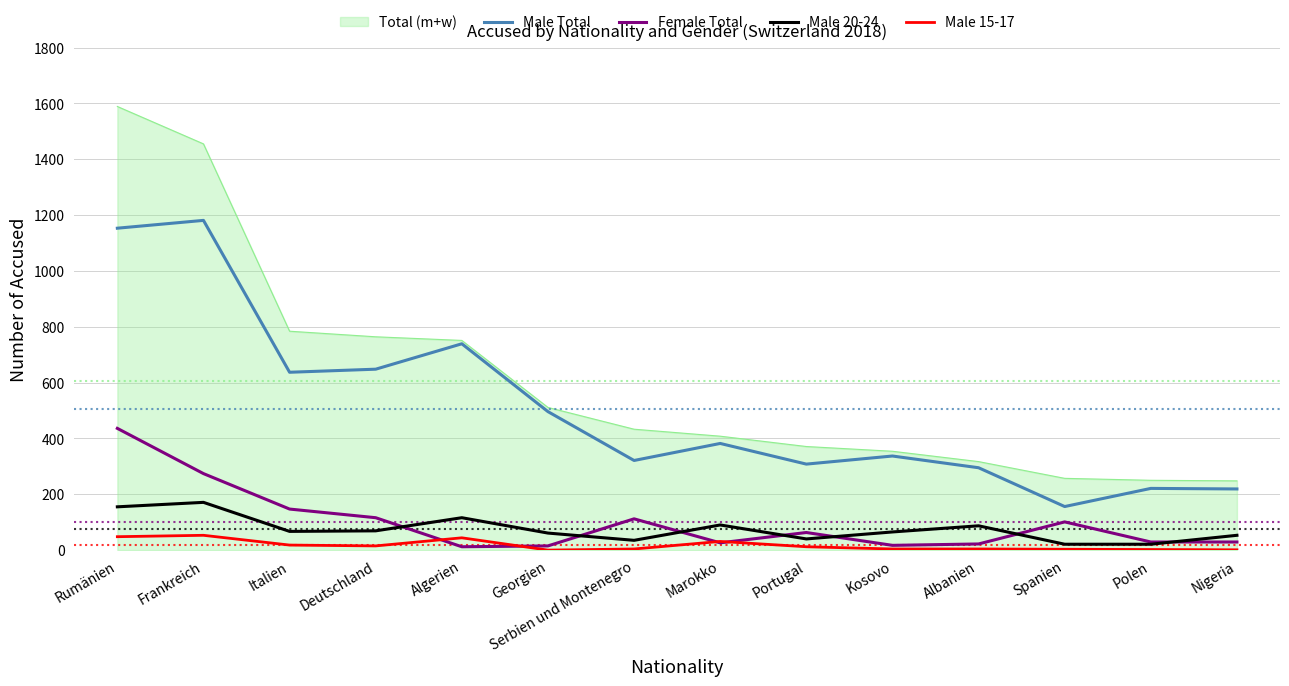

What are all the series names shown in the legend?

Total (m+w), Male Total, Female Total, Male 20-24, Male 15-17